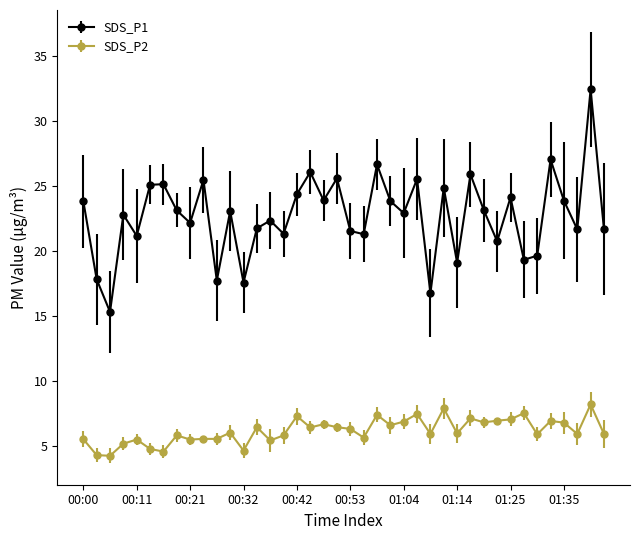

List the series in order of their peak value, lowest first.

SDS_P2, SDS_P1